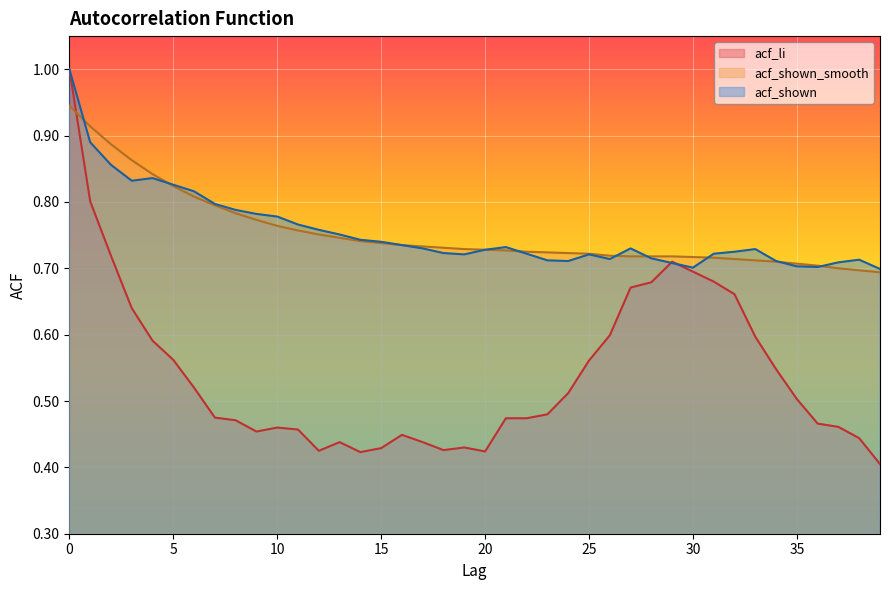

How many intersections are there between acf_shown and acf_li?

2